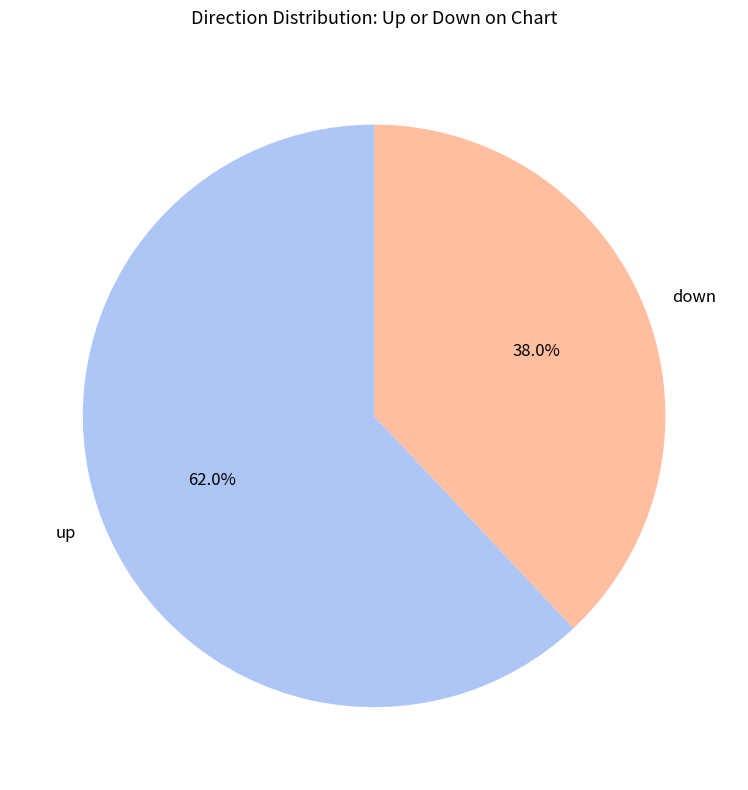

What is the ratio of the value at up to the value at down?

1.6